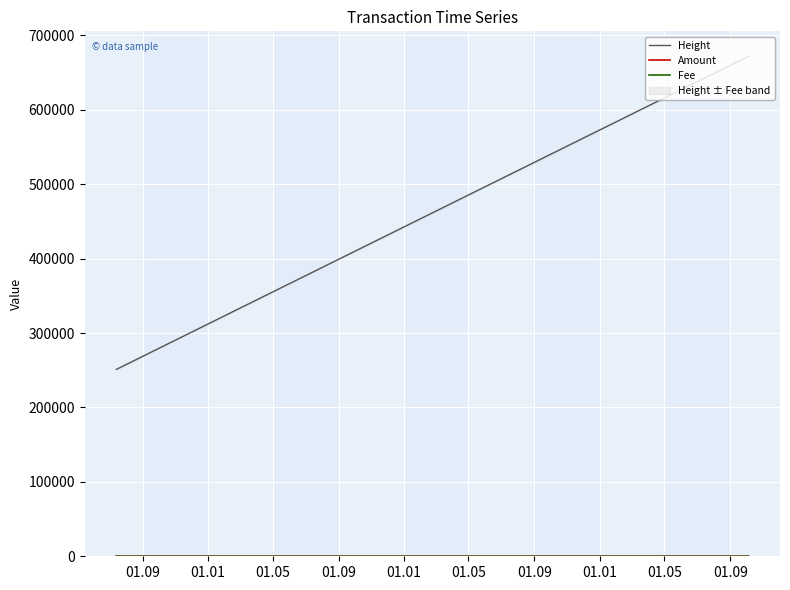

Which category has the lowest value in the Amount series?

01.01